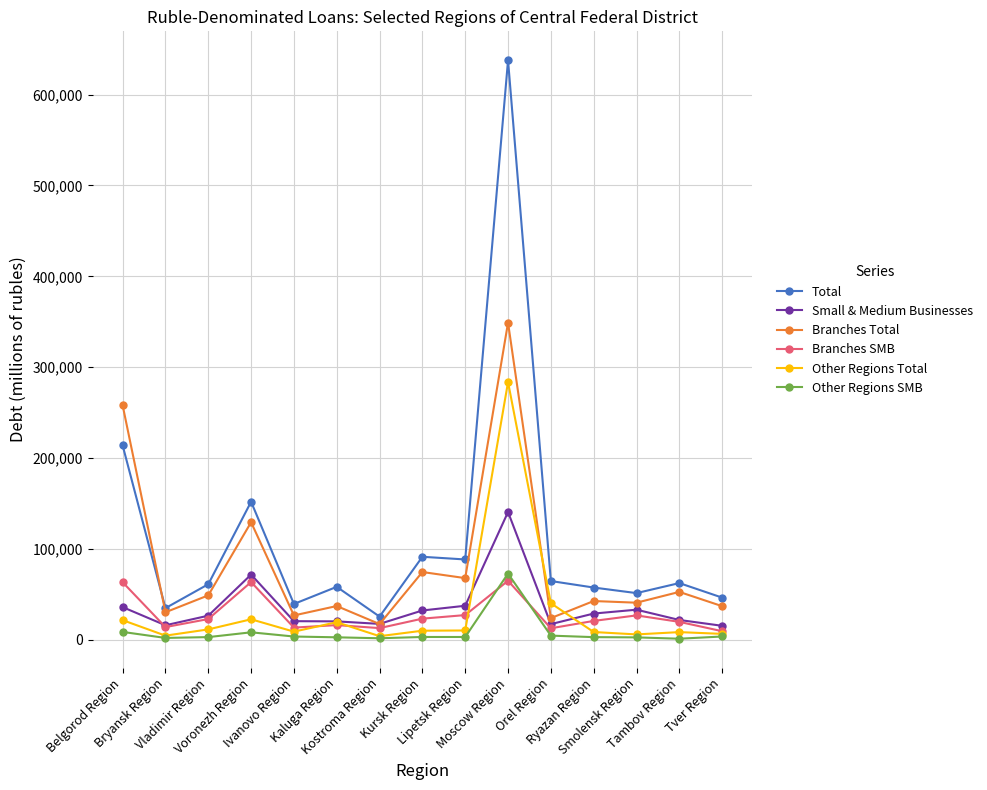

Which series has the largest total across all categories?

Total